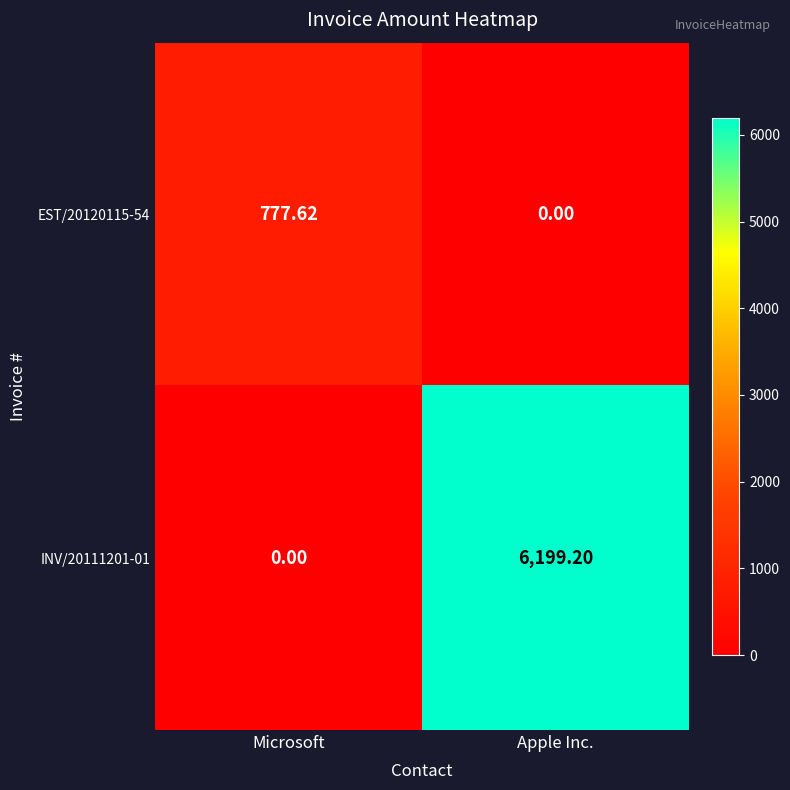

At how many categories does at least one series exceed 858?

1